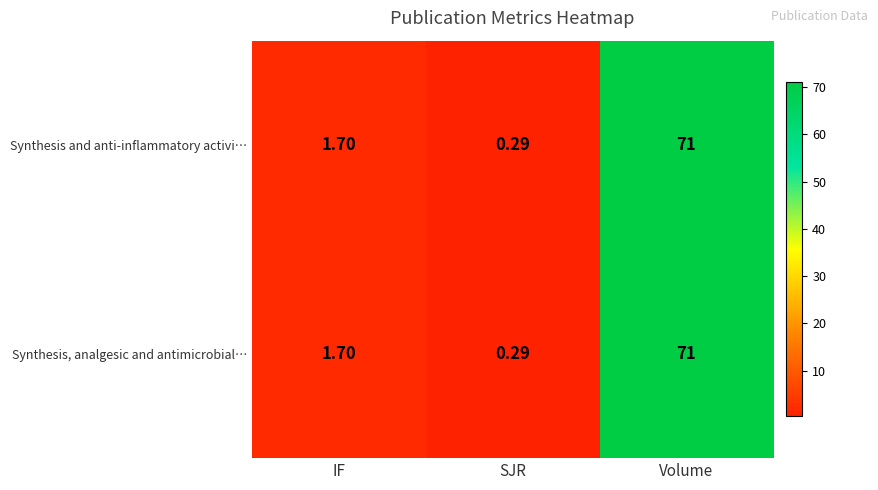

Rank the categories by Synthesis and anti-inflammatory activi… value from lowest to highest.

SJR, IF, Volume